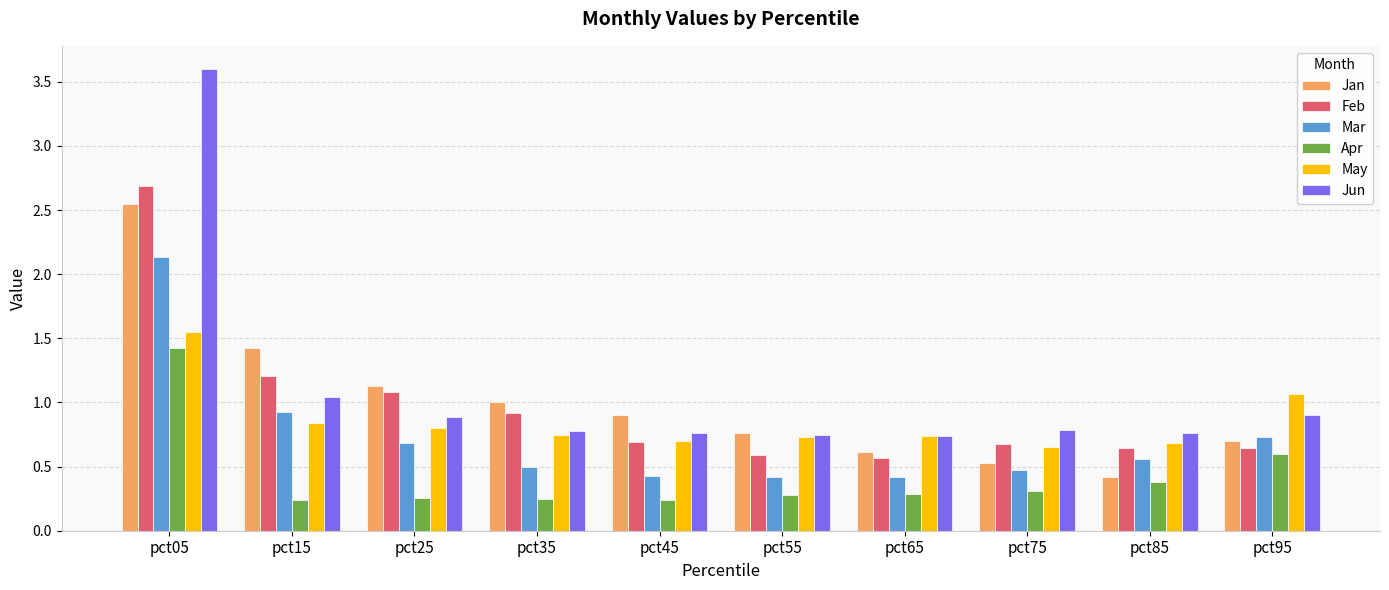

What is the difference between the highest and lowest values at pct25?

0.9